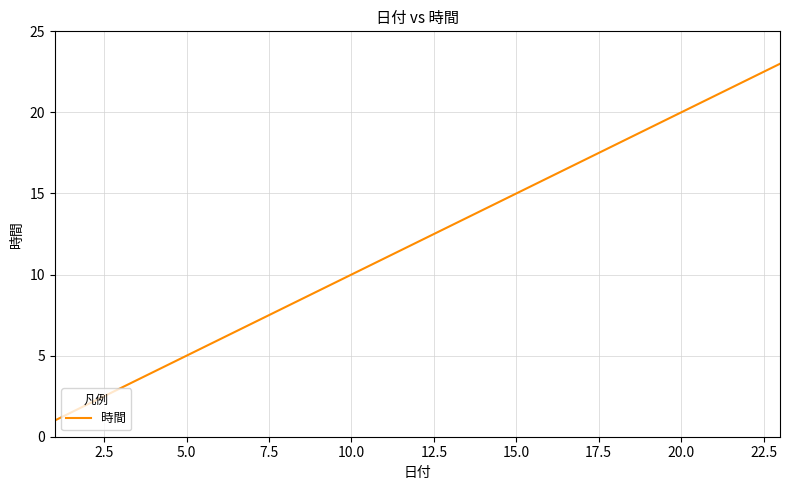

What is the difference between the maximum and minimum values?

22